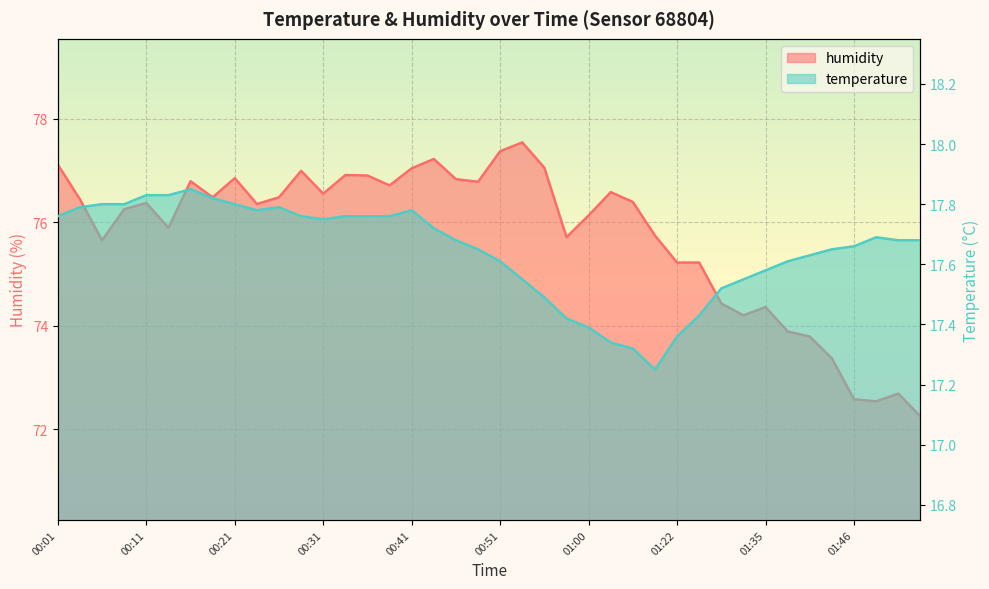

Reading left to right, list all the values displayed in this chart.

temperature: 17.8	17.8	17.8	17.8	17.8	17.8	17.9	17.8	17.8	17.8	17.8	17.8	17.8	17.8	17.8	17.8	17.8	17.7	17.7	17.6	17.6	17.6	17.5	17.4	17.4	17.3	17.3	17.2	17.4	17.4	17.5	17.6	17.6	17.6	17.6	17.6	17.7	17.7	17.7	17.7
humidity: 77.1	76.4	75.7	76.2	76.4	75.9	76.8	76.5	76.8	76.3	76.5	77.0	76.5	76.9	76.9	76.7	77.0	77.2	76.8	76.8	77.4	77.5	77.0	75.7	76.1	76.6	76.4	75.7	75.2	75.2	74.4	74.2	74.4	73.9	73.8	73.4	72.6	72.5	72.7	72.2